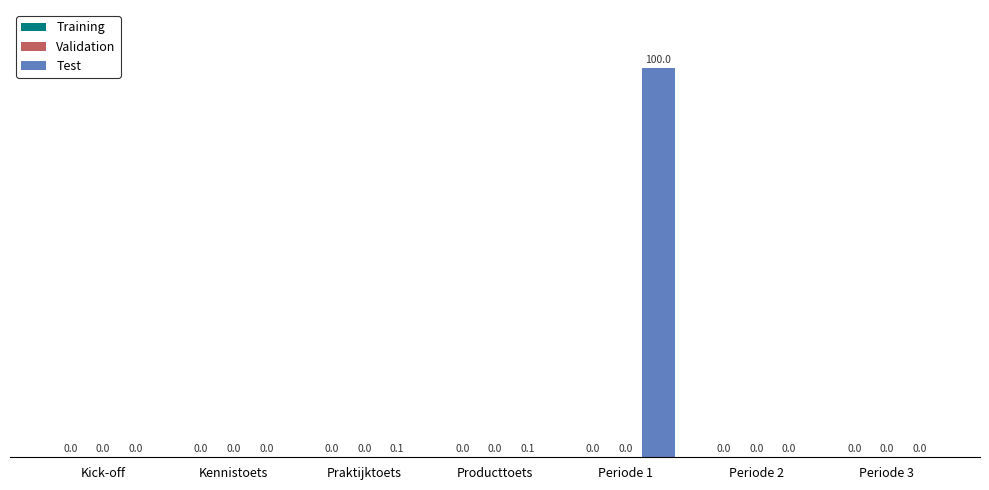

What is the total value across all series at Periode 1?

100.0